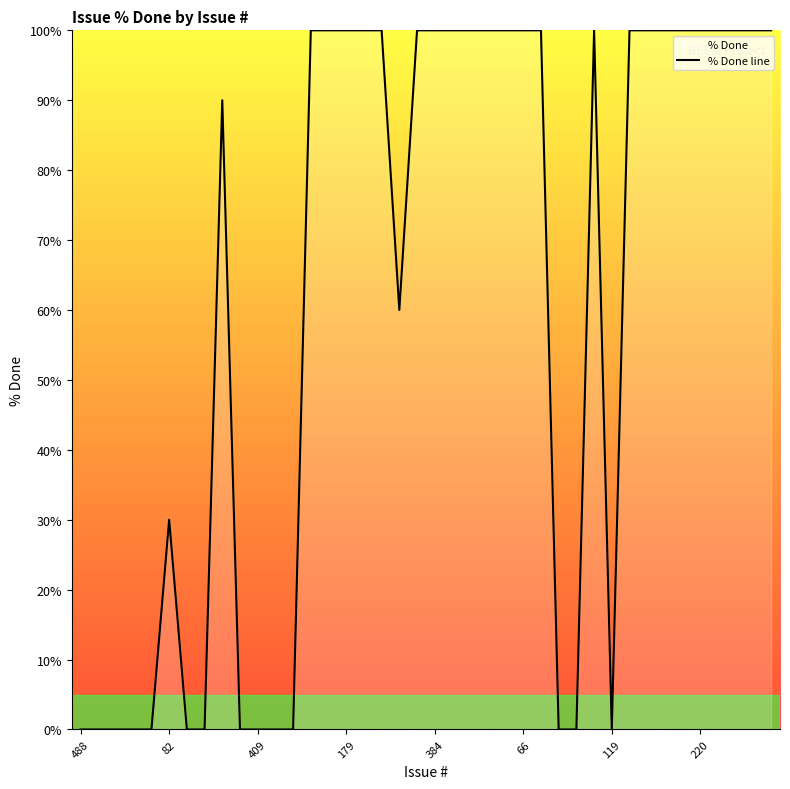

What is the label of the 13th point from the right?

437